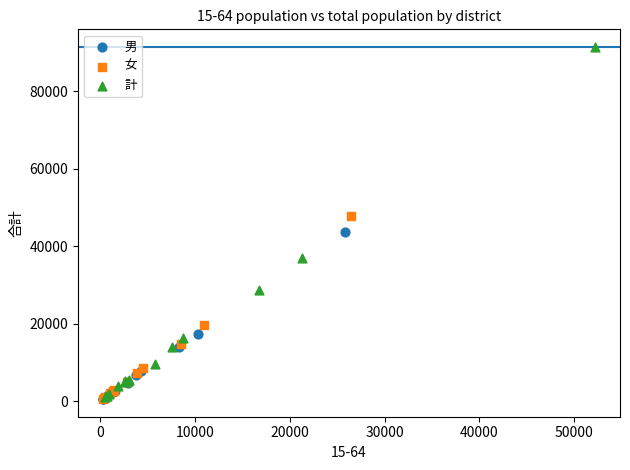

Which series has the largest Y range (max minus min)?

計